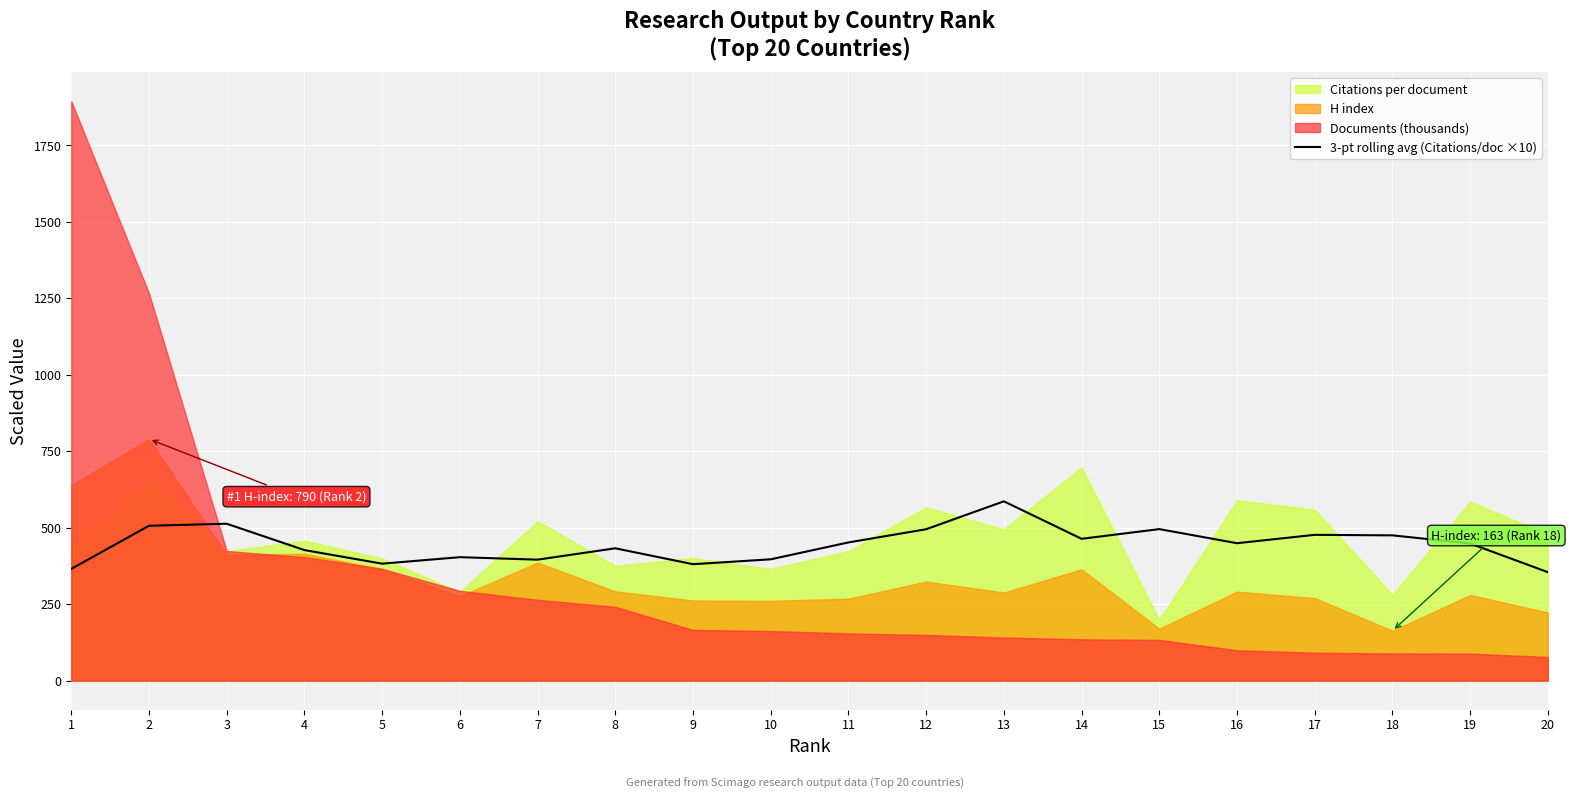

True or false: the data shows 396.7 at 10.

True